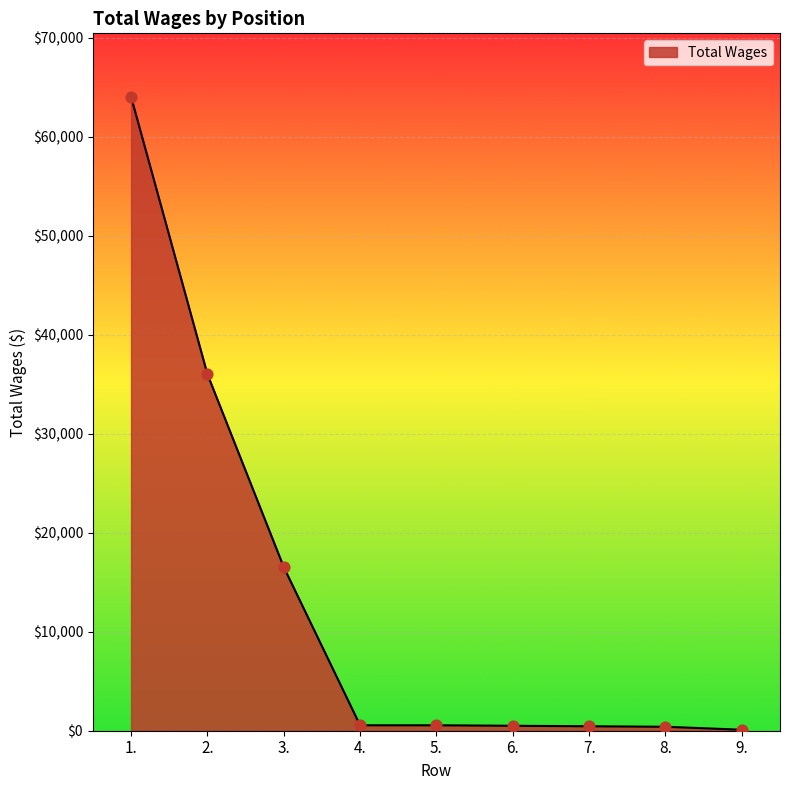

Approximately how many times larger is the value at 6. compared to 7.?

1.1